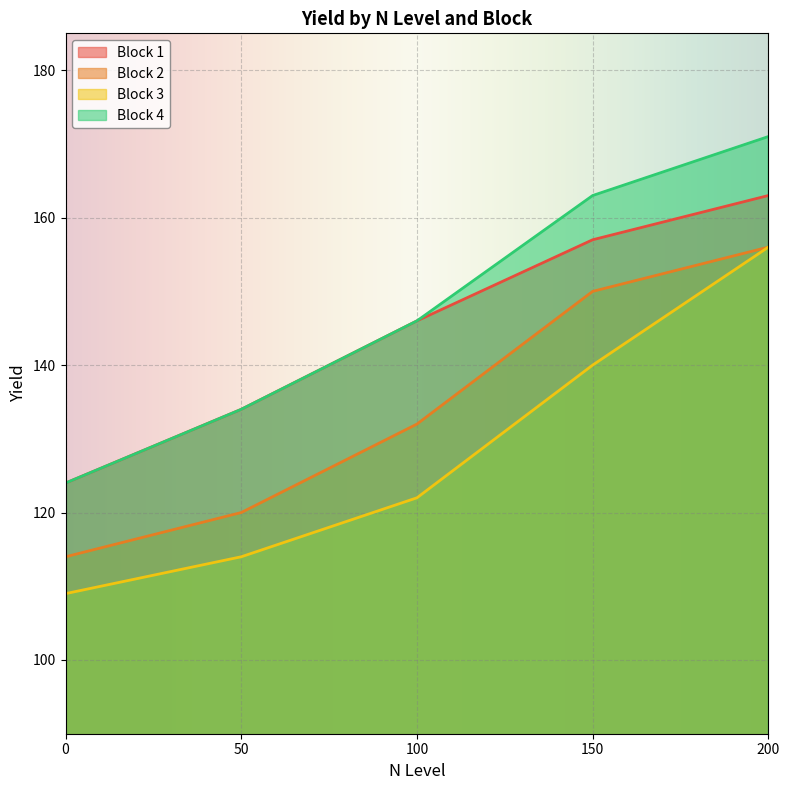

True or false: Block 1 has a value of 124 at 0.

True